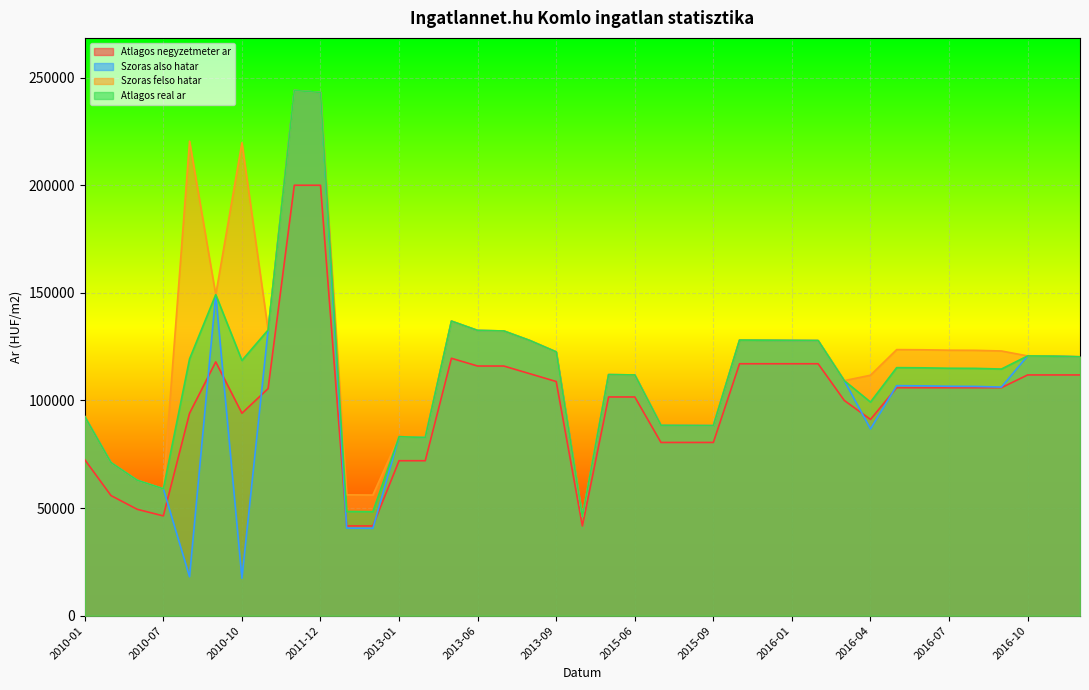

The Atlagos negyzetmeter ar series shows 156746 at 2015-12. True or false?

False